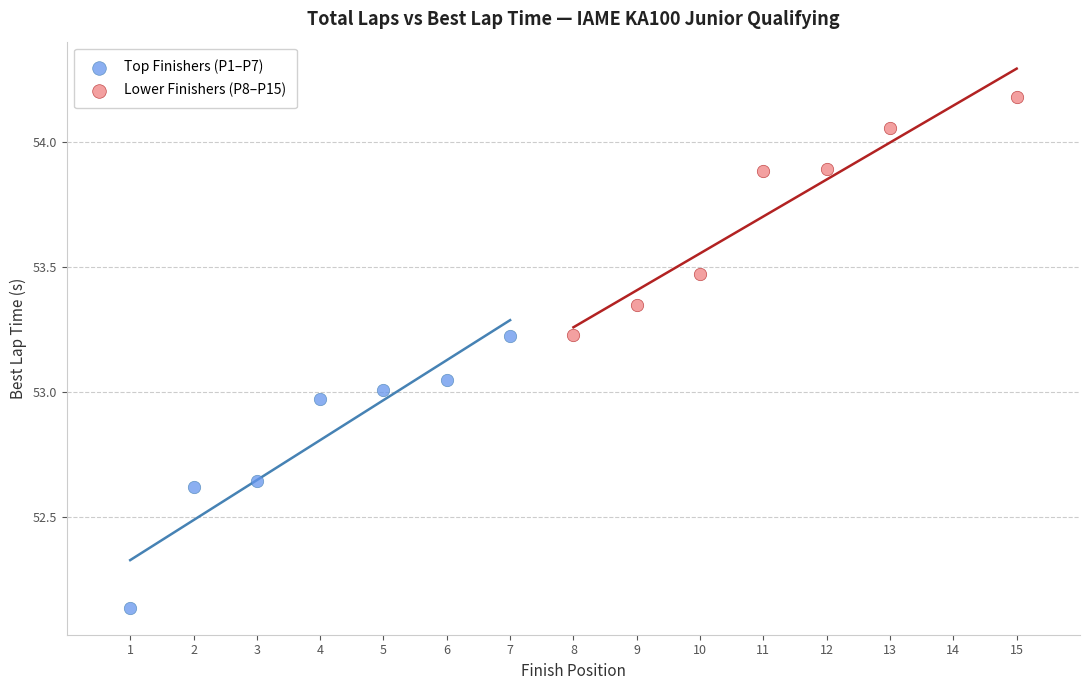

Which series has the largest Y range (max minus min)?

Top Finishers (P1–P7)